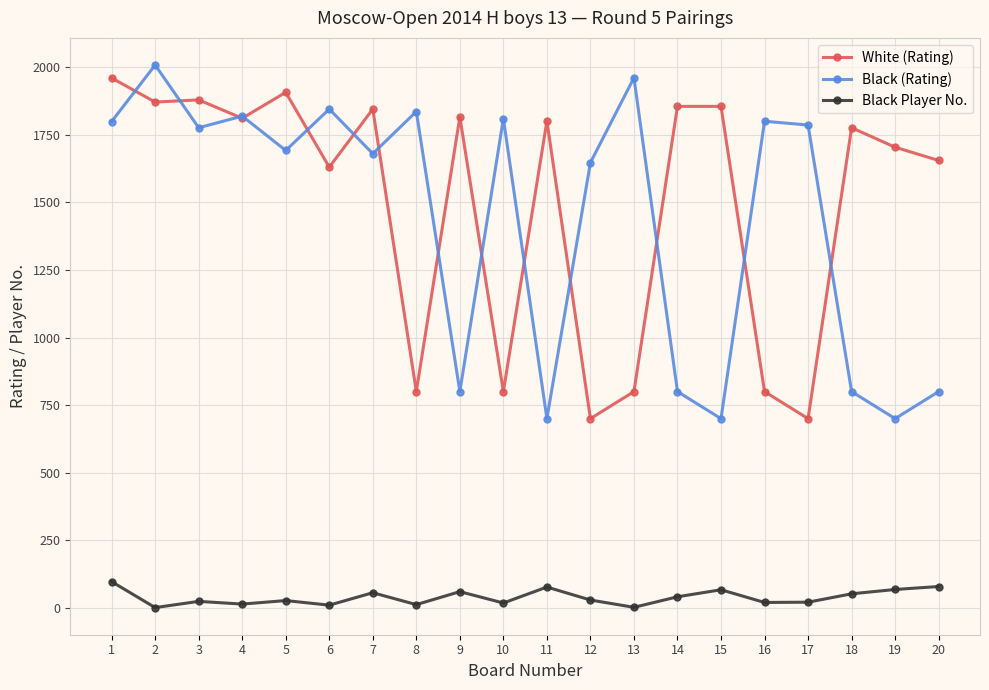

What is the difference between the maximum and second lowest values in the Black Player No. series?

95